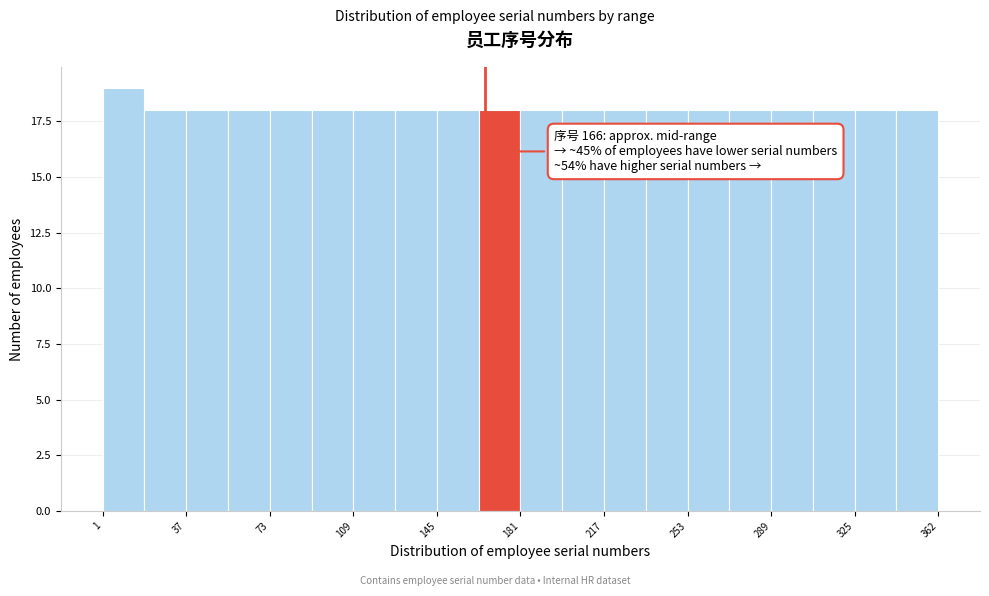

Around what value on the x-axis is the tallest bar? Give the approximate position of its centre, as read against the axis.

10